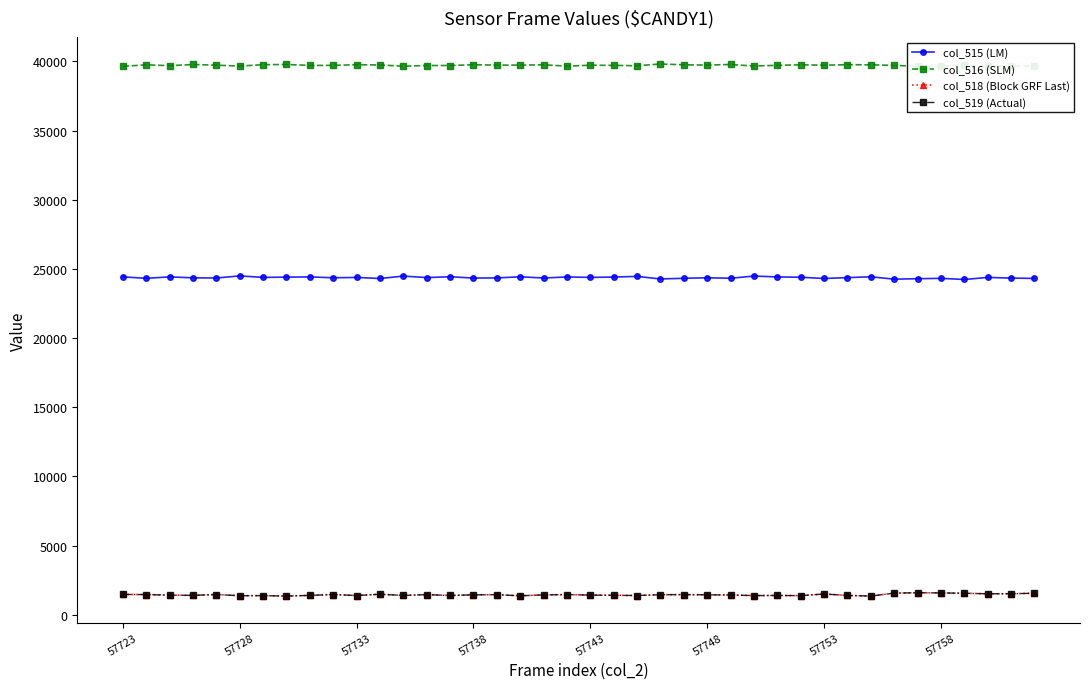

At which label is col_519 (Actual) closest to 1475?

57723